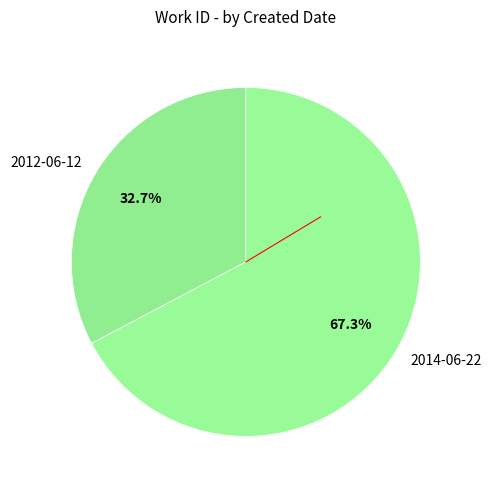

Between 2012-06-12 and 2014-06-22, which is larger?

2014-06-22